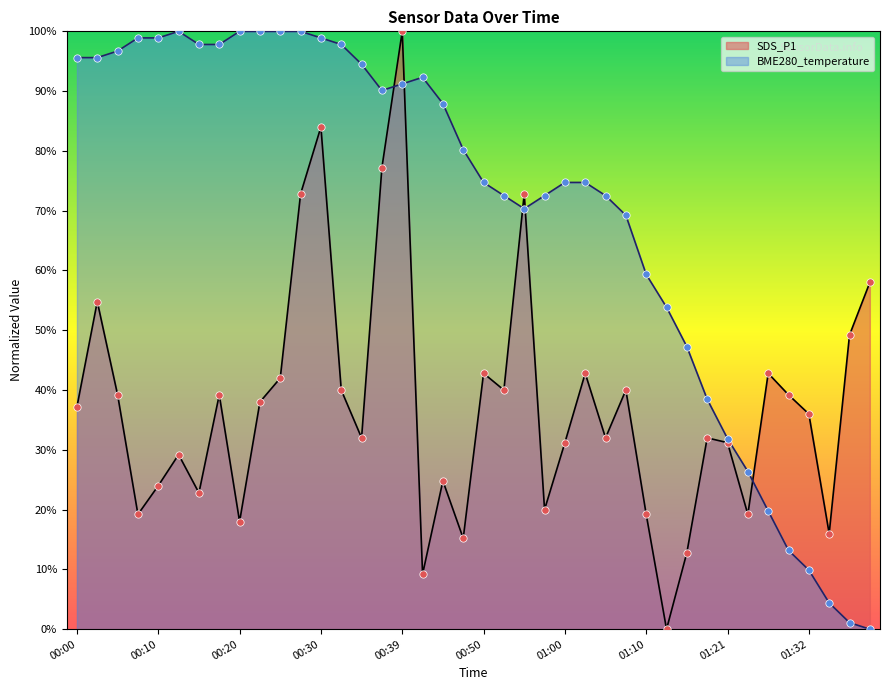

Which series reaches the minimum Y coordinate?

SDS_P1